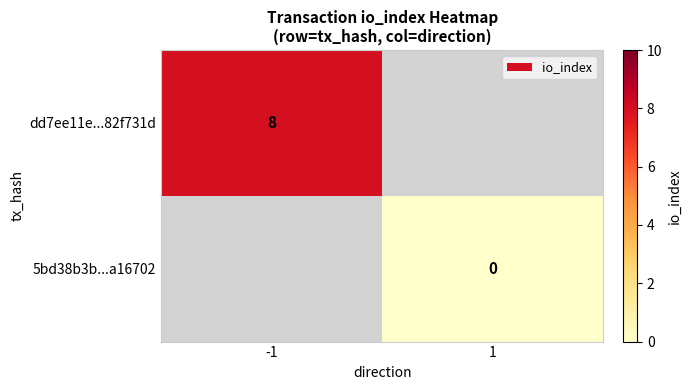

True or false: dd7ee11e...82f731d has a value of 14 at -1.

False